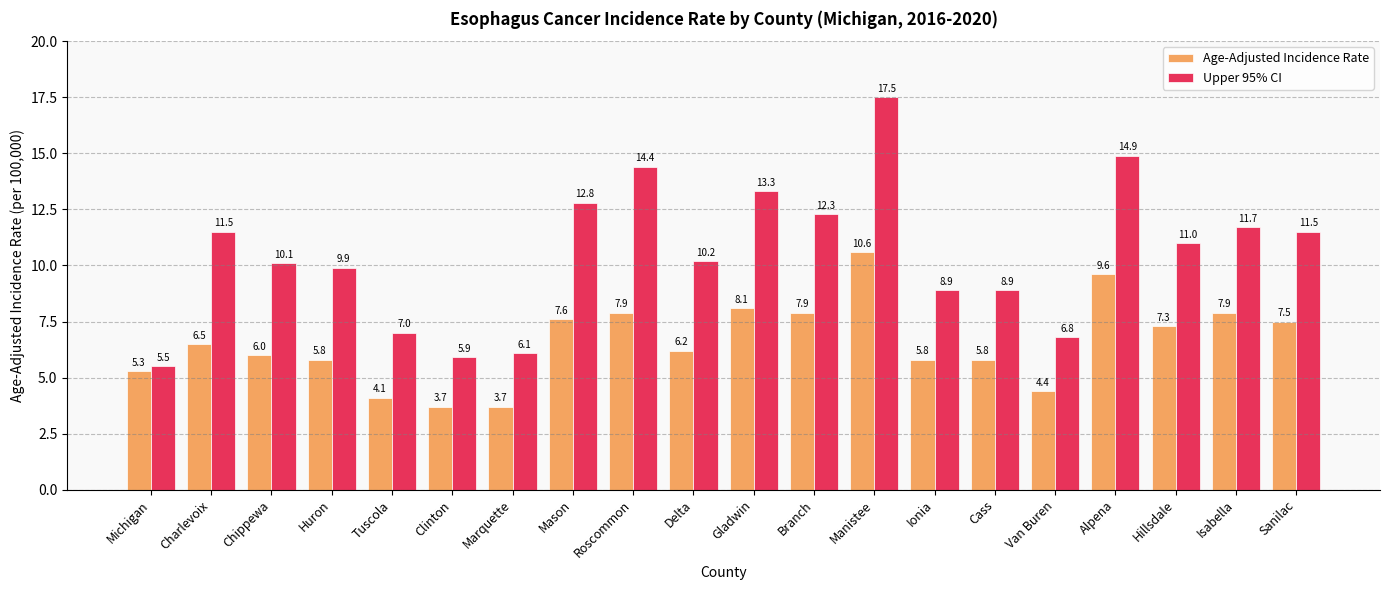

At which label does Upper 95% CI first exceed 11?

Charlevoix